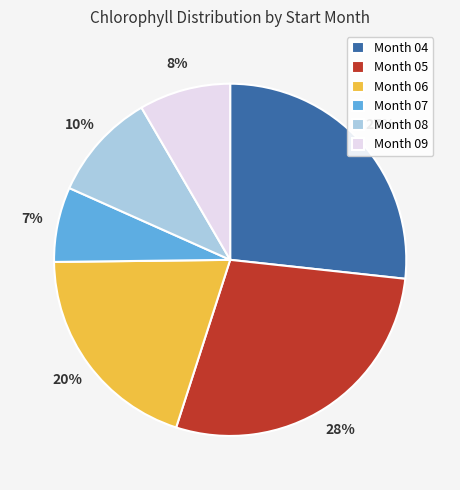

Is there any slice that represents more than half of the pie?

No